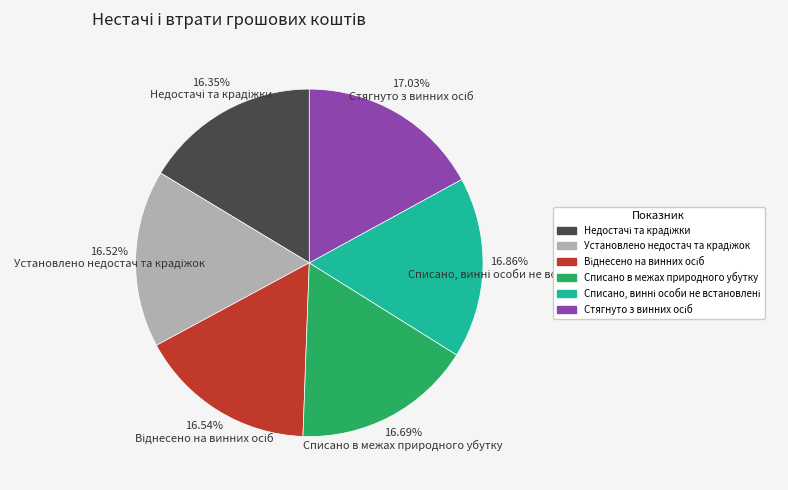

Is there a majority slice in this chart?

No